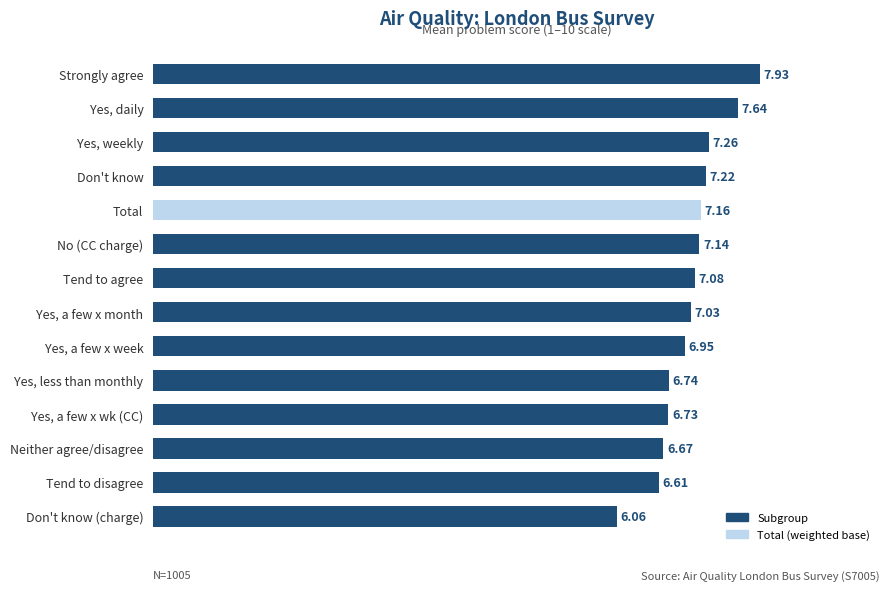

Which category has the highest value across all series?

Strongly agree